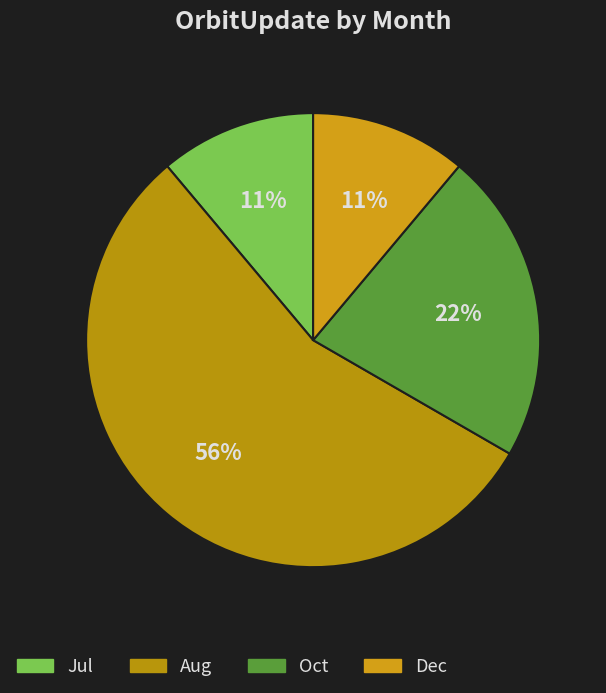

Is it true that Aug is 63% of the pie?

False